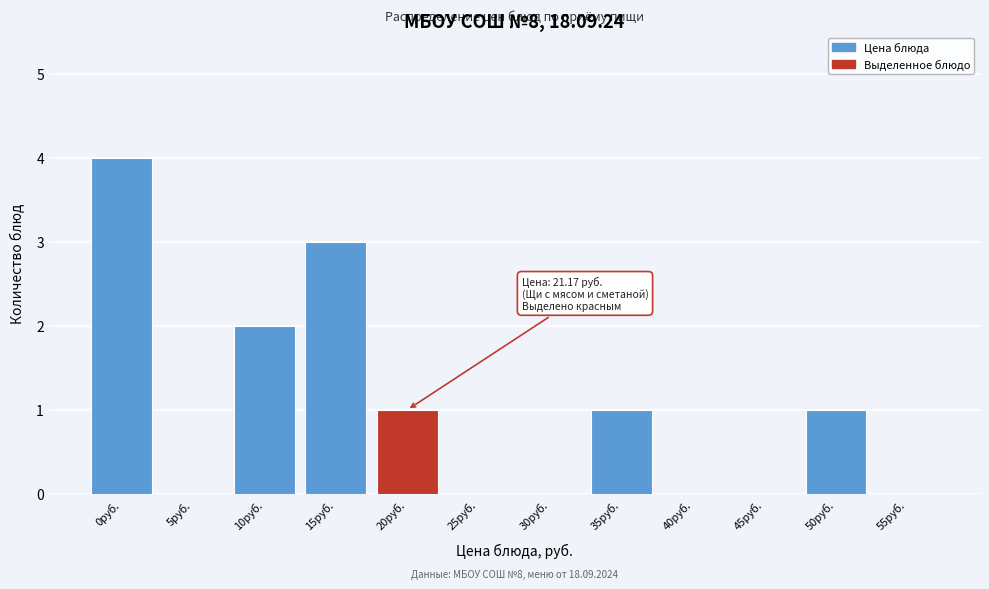

Reading left to right, what are all the values shown in this chart?

0руб.=4	5руб.=0	10руб.=2	15руб.=3	20руб.=1	25руб.=0	30руб.=0	35руб.=1	40руб.=0	45руб.=0	50руб.=1	55руб.=0